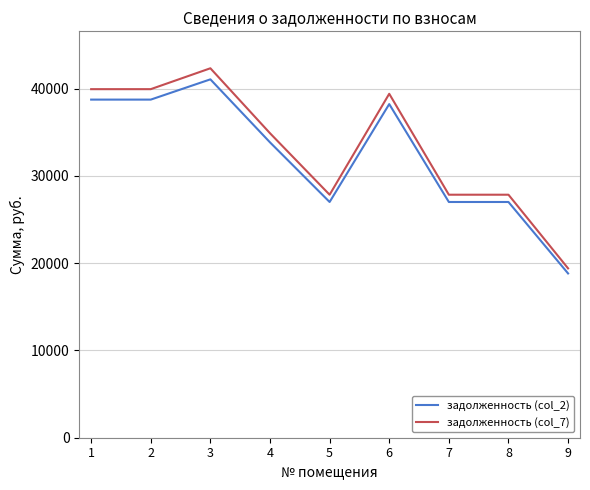

Read the задолженность (col_2) value at 7.

27015.6